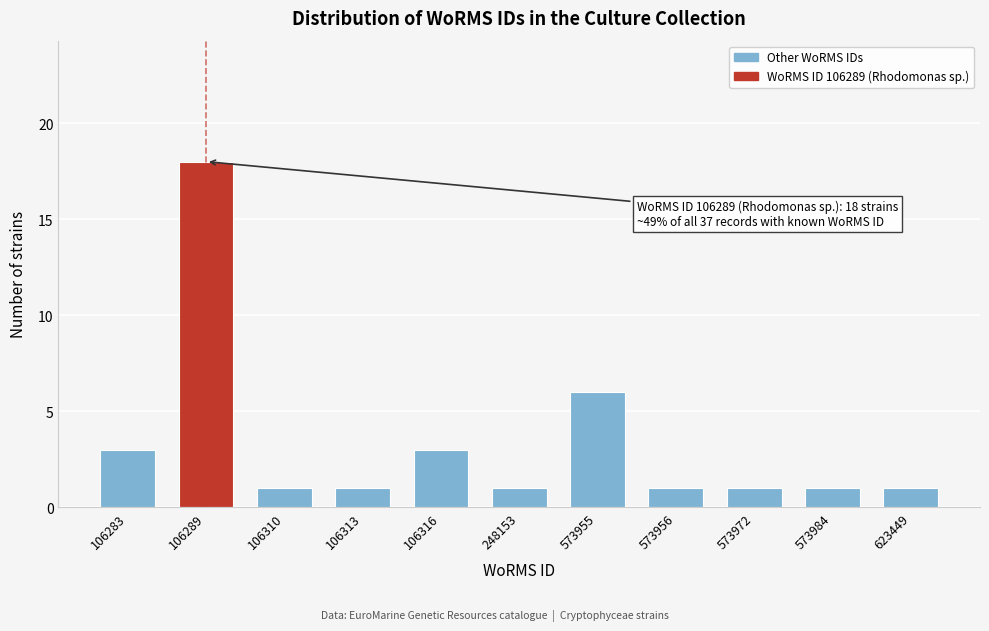

Reading left to right, what are all the values shown in this chart?

3	18	1	1	3	1	6	1	1	1	1